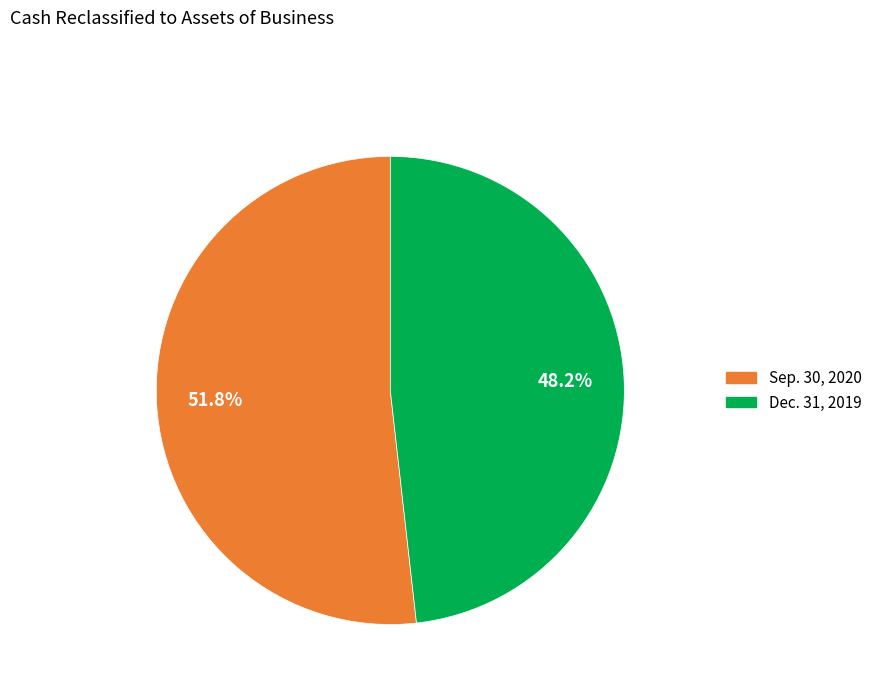

Is there any slice that represents more than half of the pie?

Yes